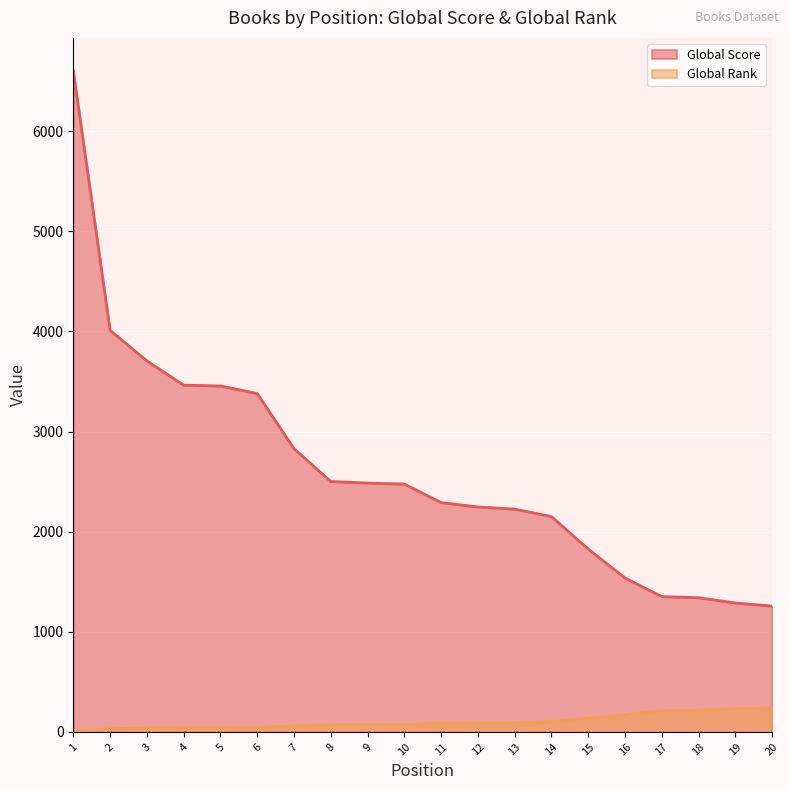

True or false: Global Score and Global Rank intersect in this chart.

False